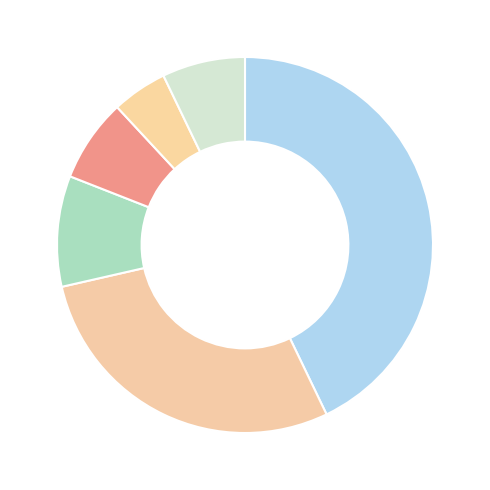

How many slices are in this pie chart?

6